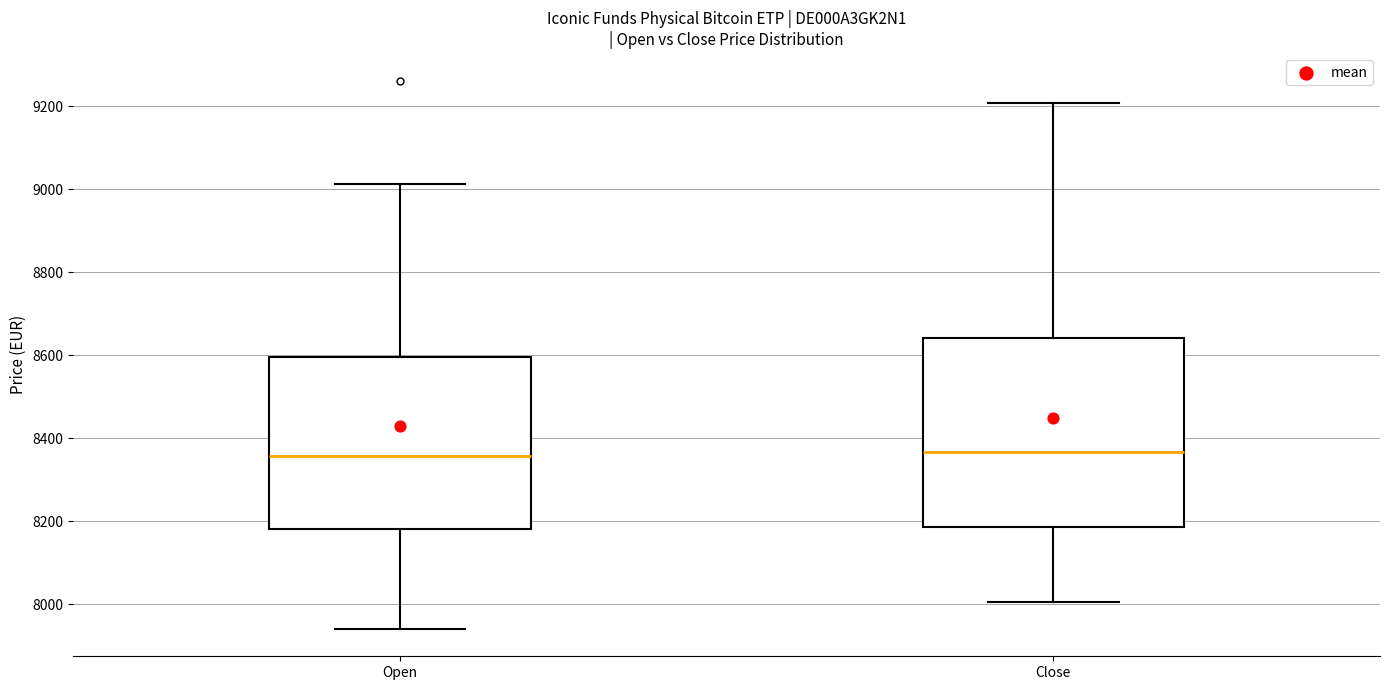

Reading left to right, transcribe this box plot: for each box, give where its median line is, the range the box spans, and where its two whiskers end, as read against the y-axis. The values are not printed on the chart, so give them approximately, as read against the axis.

Open: median 8360, box 8180 to 8600, whiskers 7940 to 9020
Close: median 8360, box 8180 to 8640, whiskers 8000 to 9200